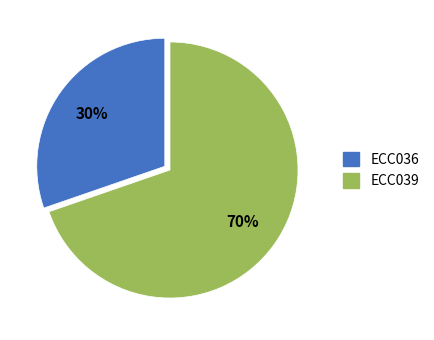

To the nearest percent, what is the combined percentage of ECC036 and ECC039?

100%